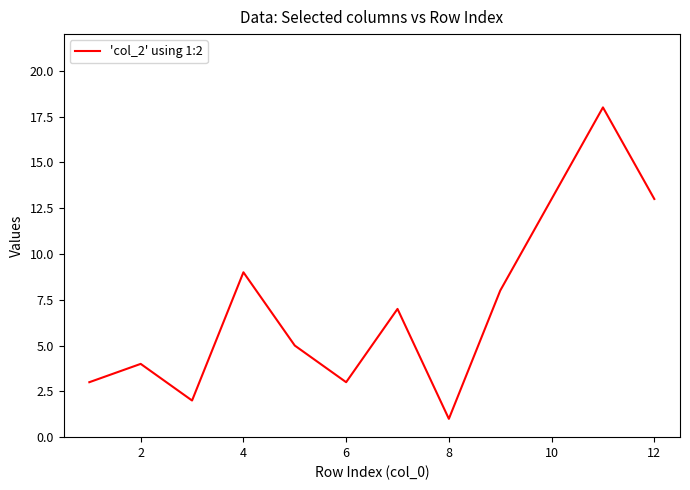

How many values are below 7?

6